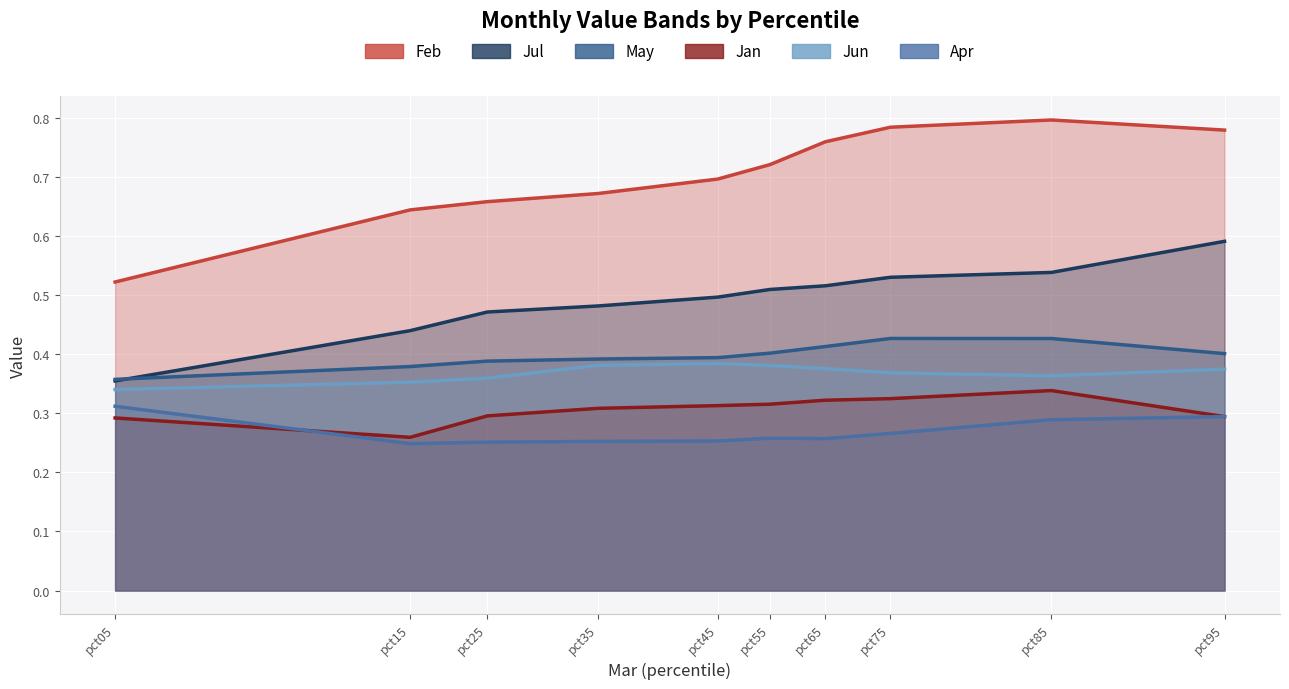

Read the Apr value at pct15.

0.2